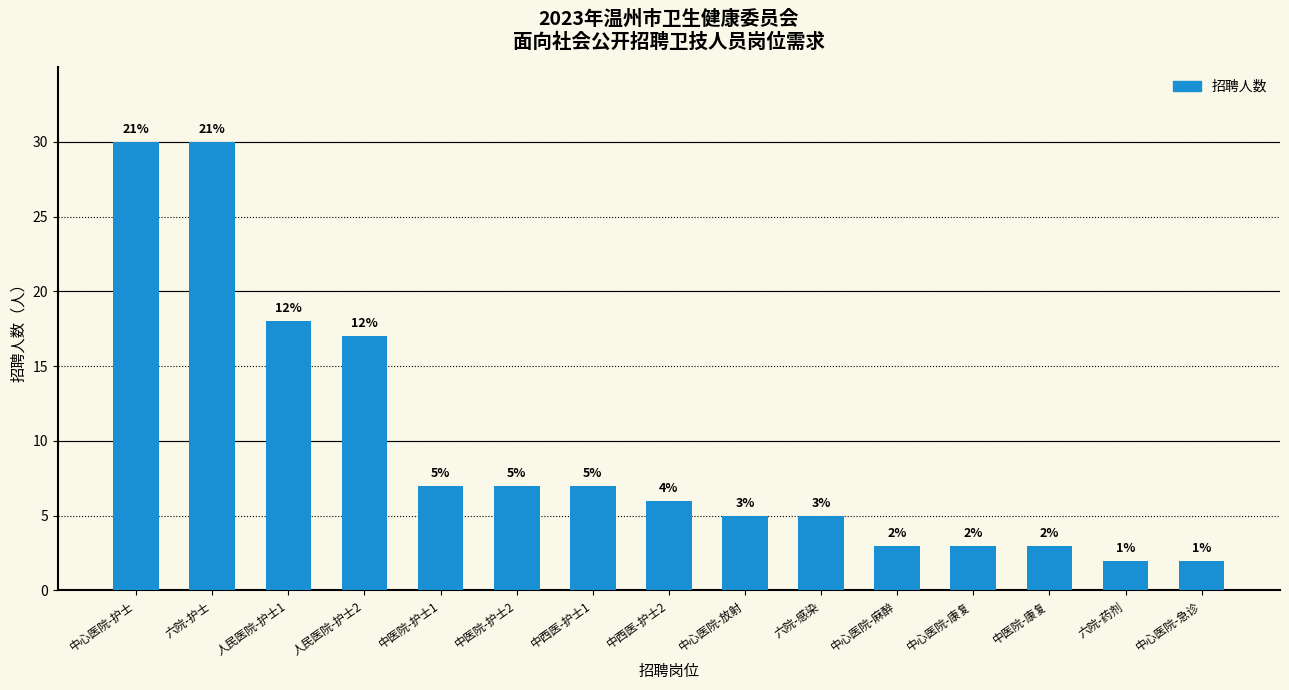

Reading left to right, what are all the values shown in this chart?

中心医院-护士=30	六院-护士=30	人民医院-护士1=18	人民医院-护士2=17	中医院-护士1=7	中医院-护士2=7	中西医-护士1=7	中西医-护士2=6	中心医院-放射=5	六院-感染=5	中心医院-麻醉=3	中心医院-康复=3	中医院-康复=3	六院-药剂=2	中心医院-急诊=2